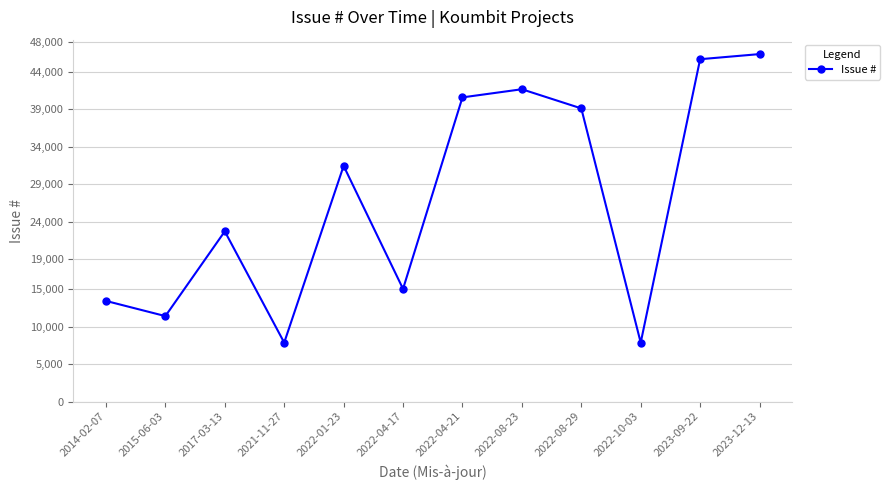

How many lines are shown in the chart?

1